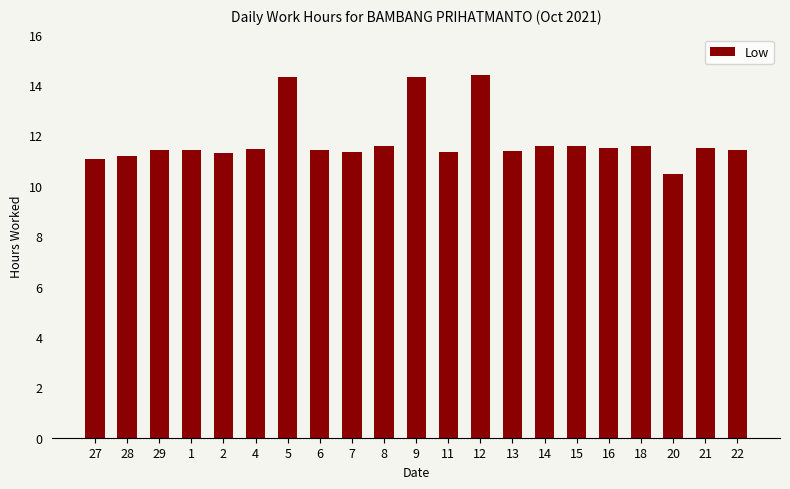

Are the bars grouped side by side (vs. stacked)?

No